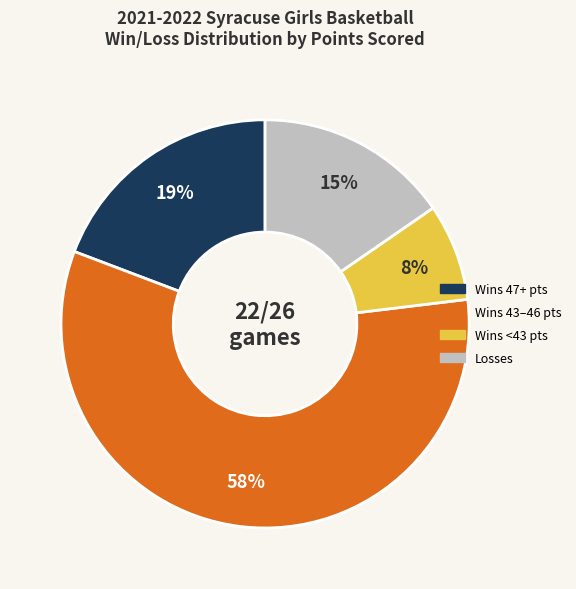

To the nearest percent, what is the average slice percentage?

25%